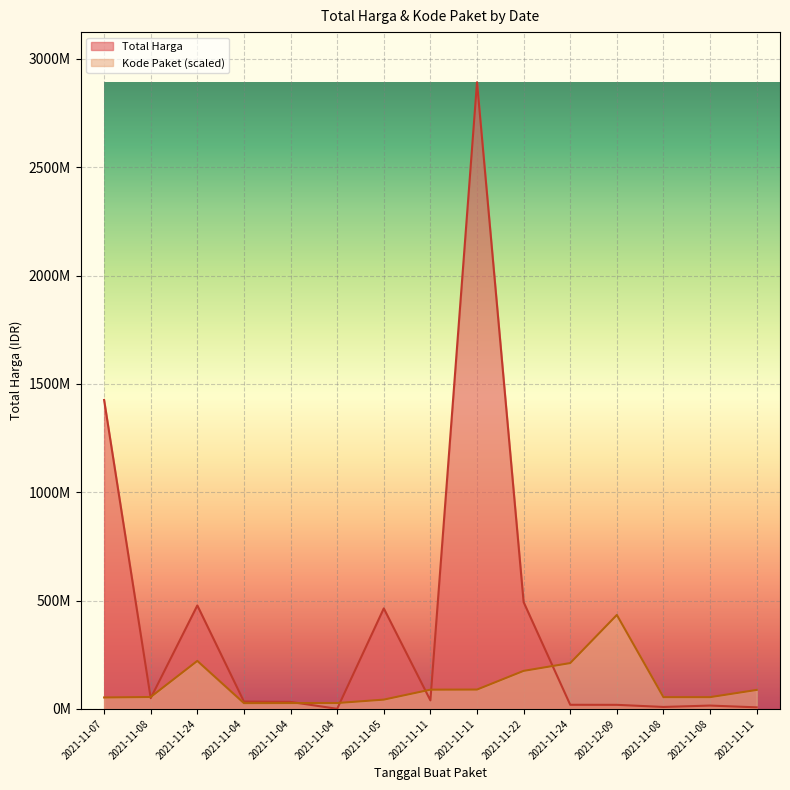

How many distinct data groups are displayed?

2